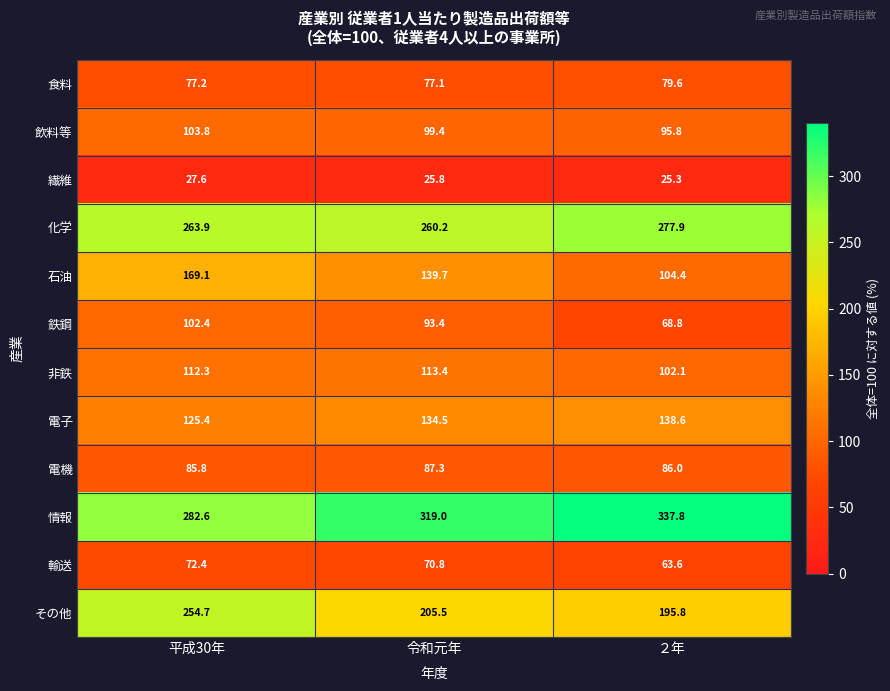

Between 令和元年 and ２年, which series saw the biggest shift?

石油